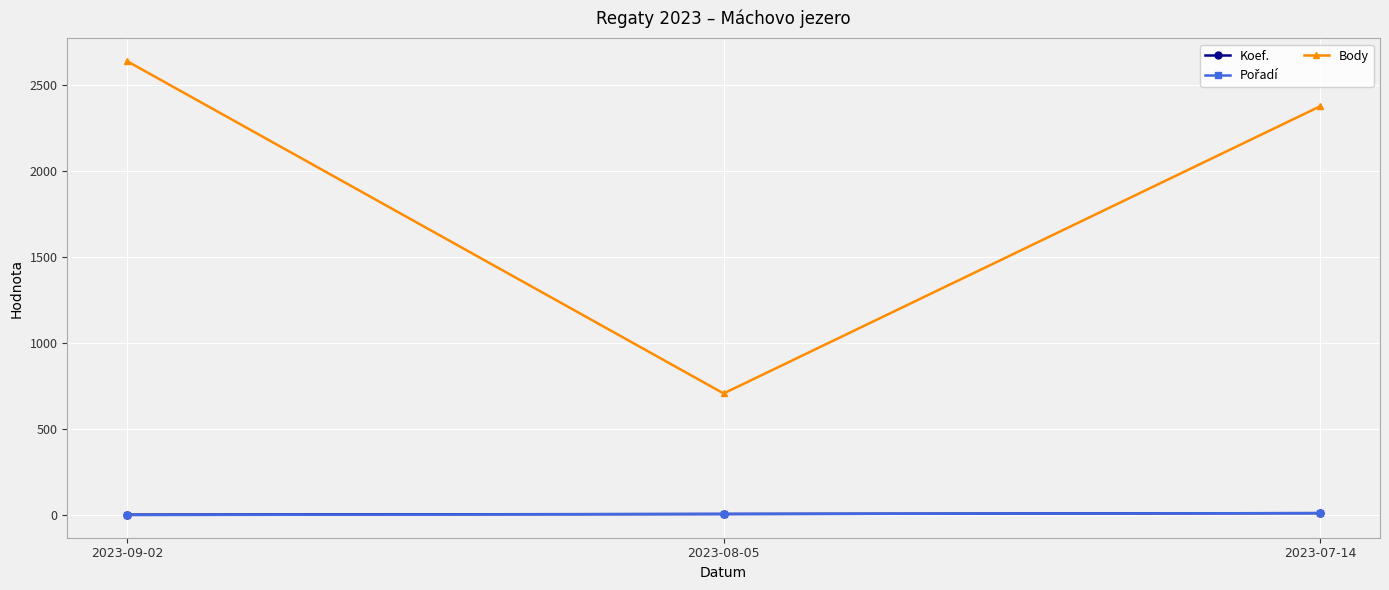

Which series changed the most between 2023-08-05 and 2023-07-14?

Body